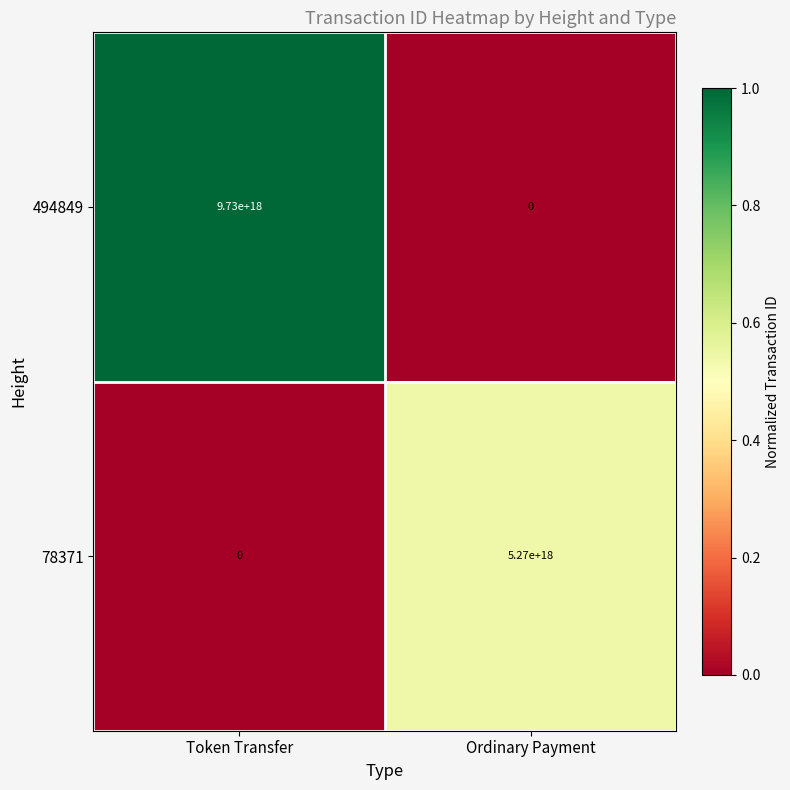

Where is 78371 nearest to the value 2635000000000000000?

Token Transfer